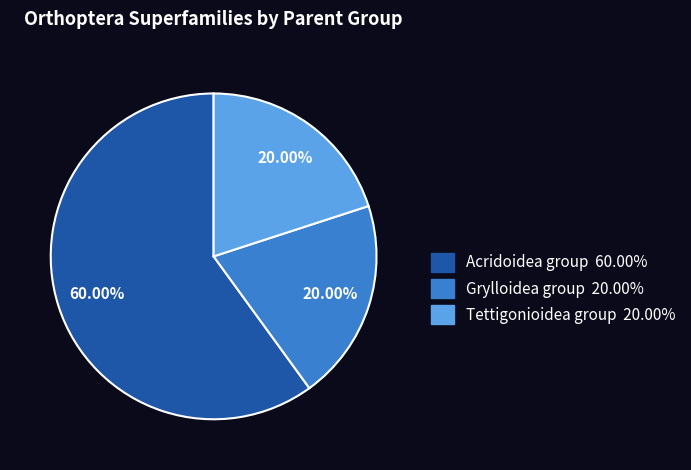

Is there a majority slice in this chart?

Yes